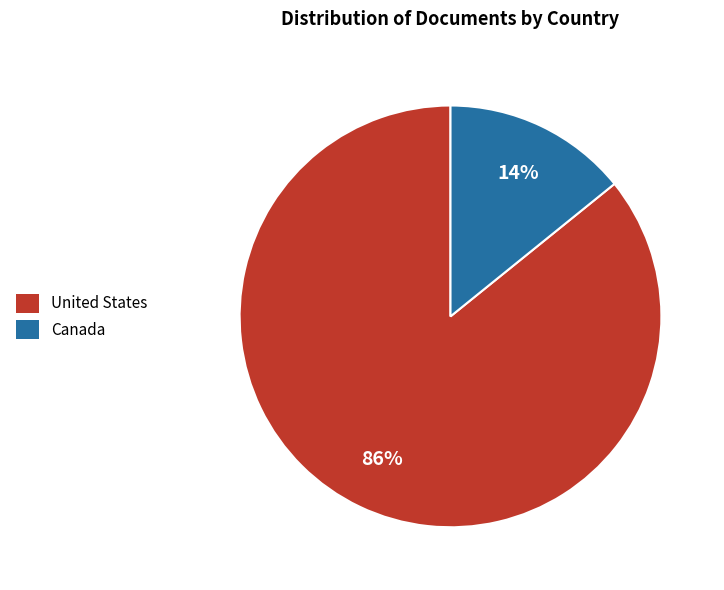

How many segments does this pie chart have?

2